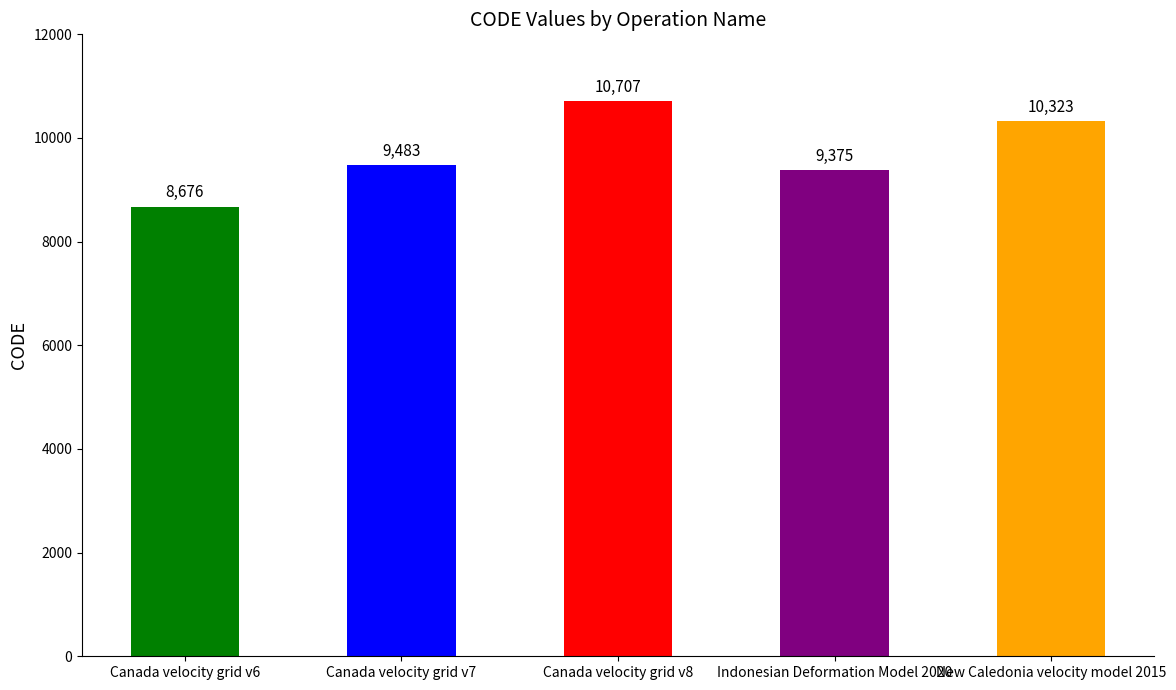

List the labels in order of value, largest first.

Canada velocity grid v8, New Caledonia velocity model 2015, Canada velocity grid v7, Indonesian Deformation Model 2020, Canada velocity grid v6